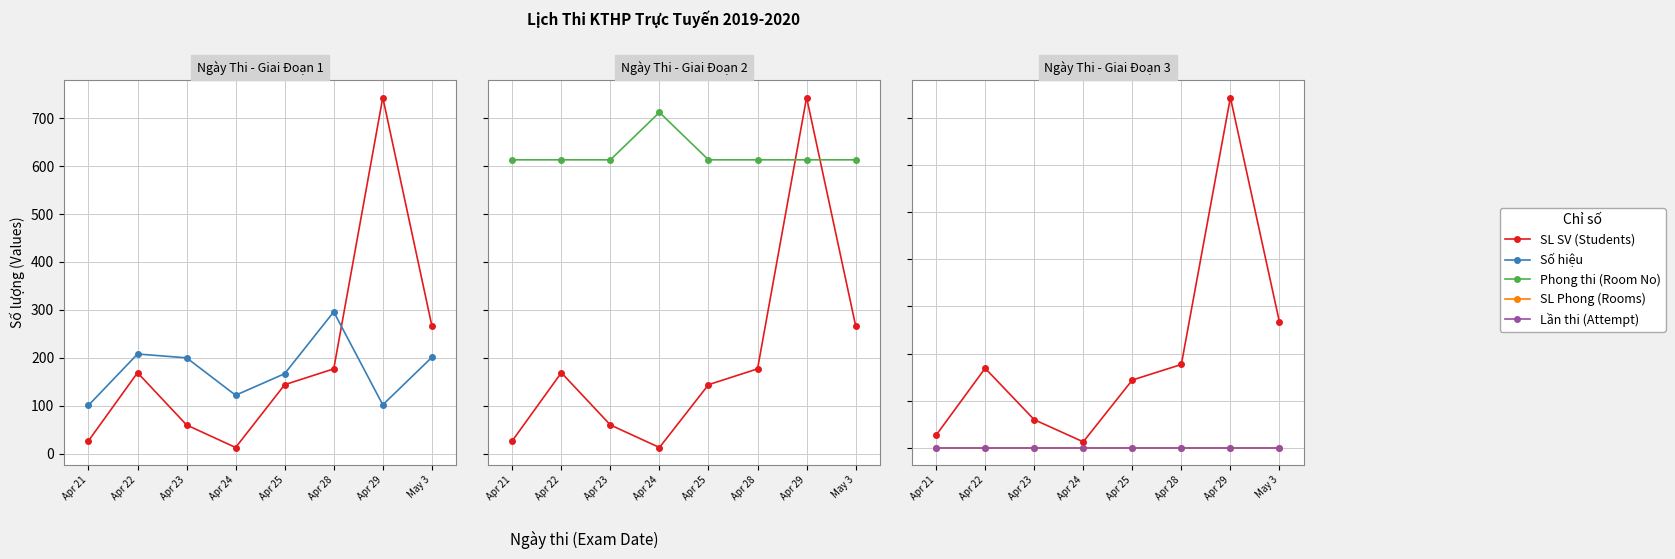

What is the average value of the SL SV (Students) series?

200